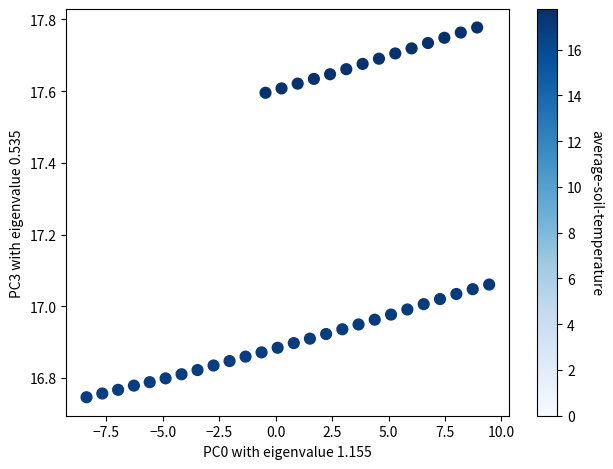

What is the range of Y values (max minus min)?

1.0